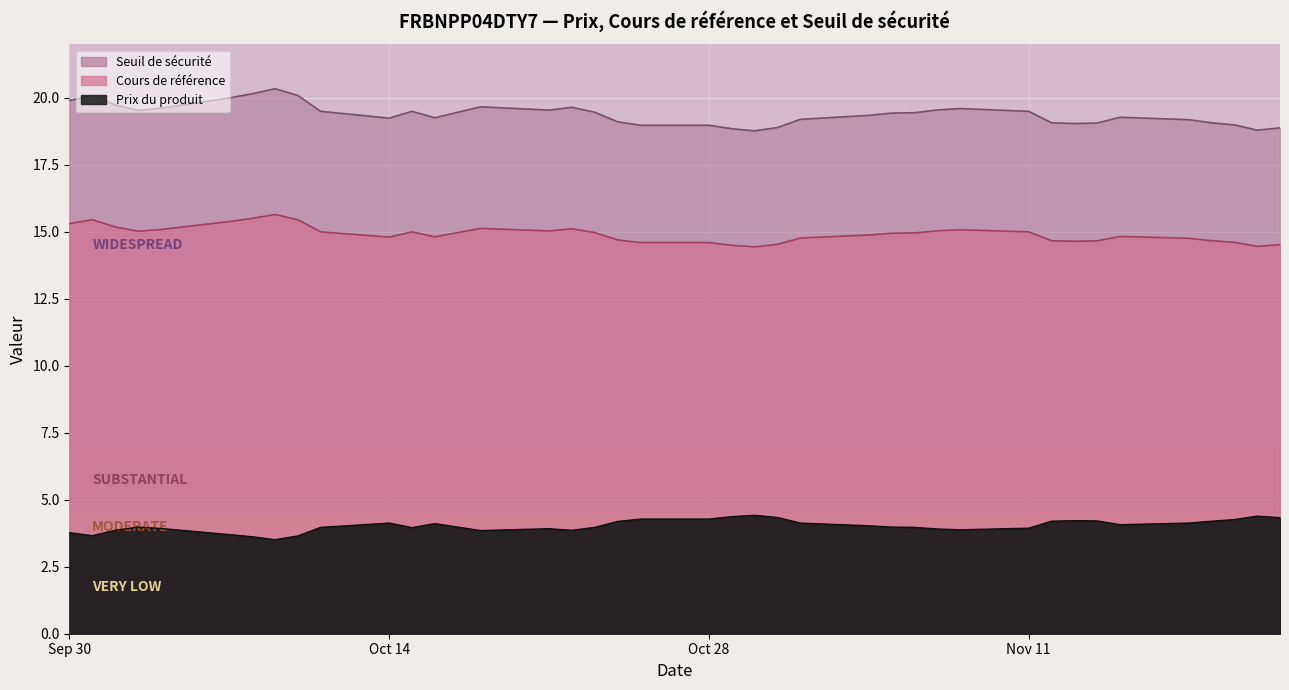

At 2024-11-05, list the series in order from largest to smallest.

Seuil de sécurité, Cours de référence, Prix du produit